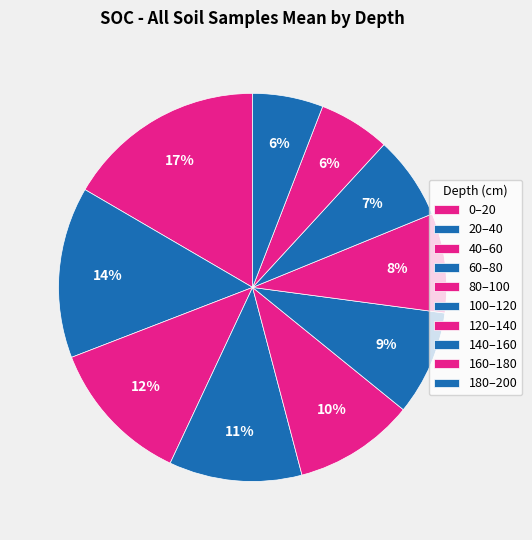

To the nearest percent, what is the difference between the 60–80 and 140–160 slice percentages?

4%